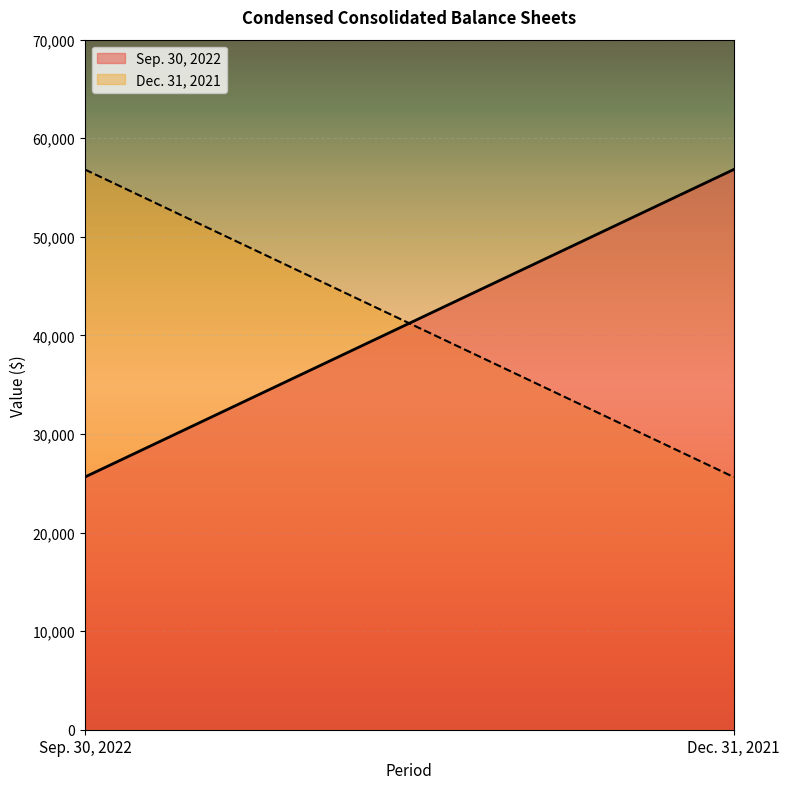

What is the maximum value for Sep. 30, 2022?

56827.0